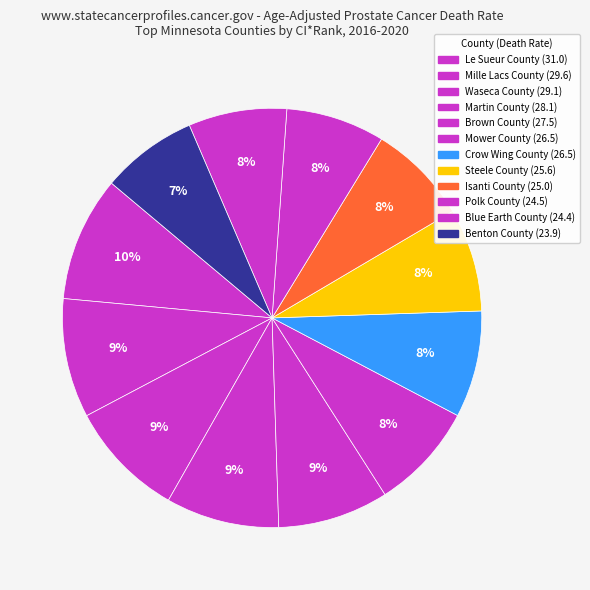

Which category has the biggest portion of the pie?

Le Sueur County